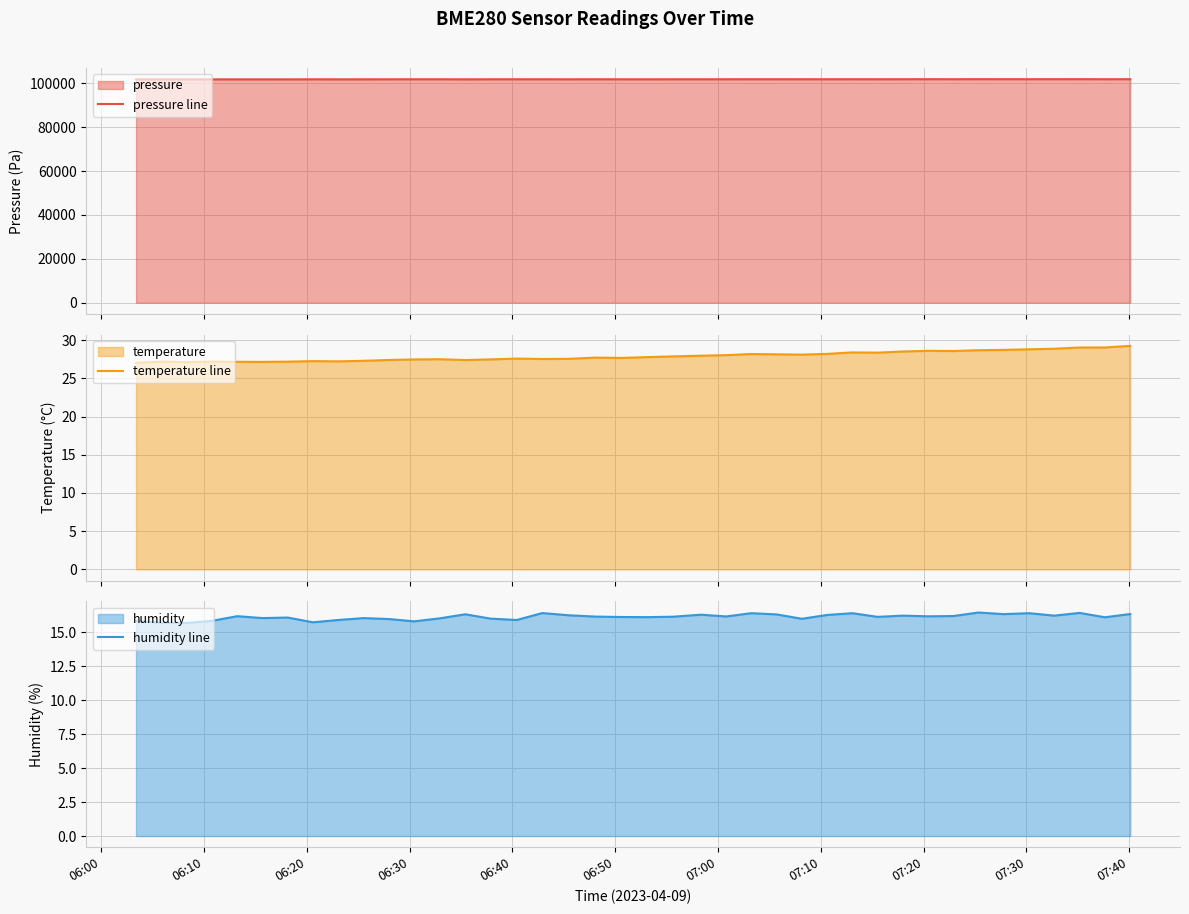

True or false: pressure line has a value of 38148.7 at 35.

False